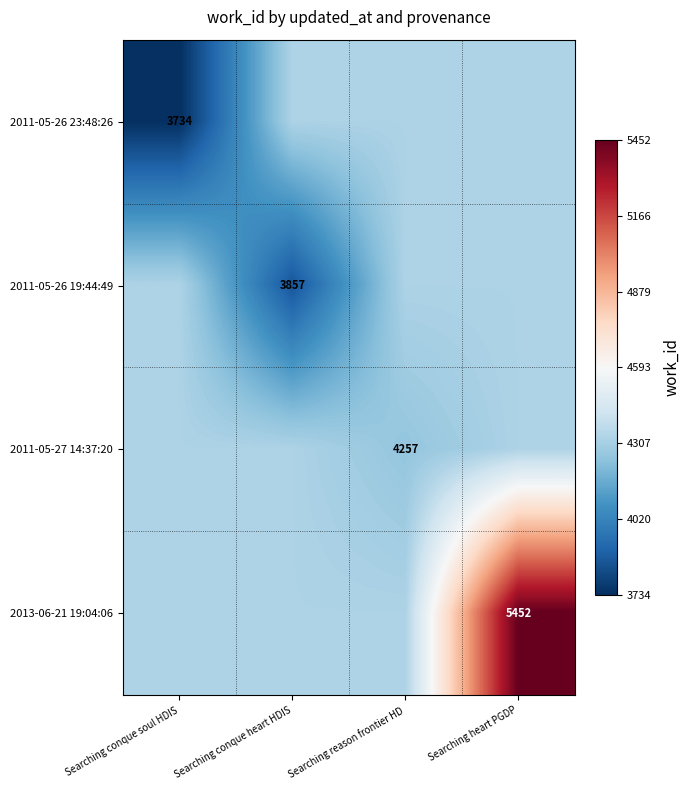

The value of 2011-05-26 23:48:26 at Searching conque soul HDIS is 3734. True or false?

True